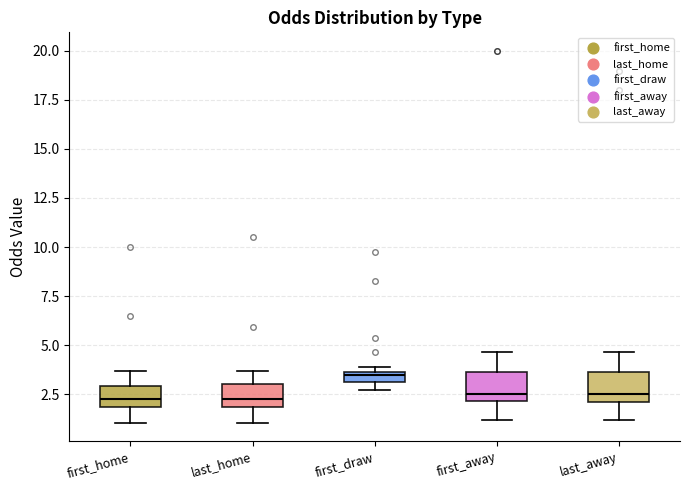

Which box has the highest median line?

first_draw